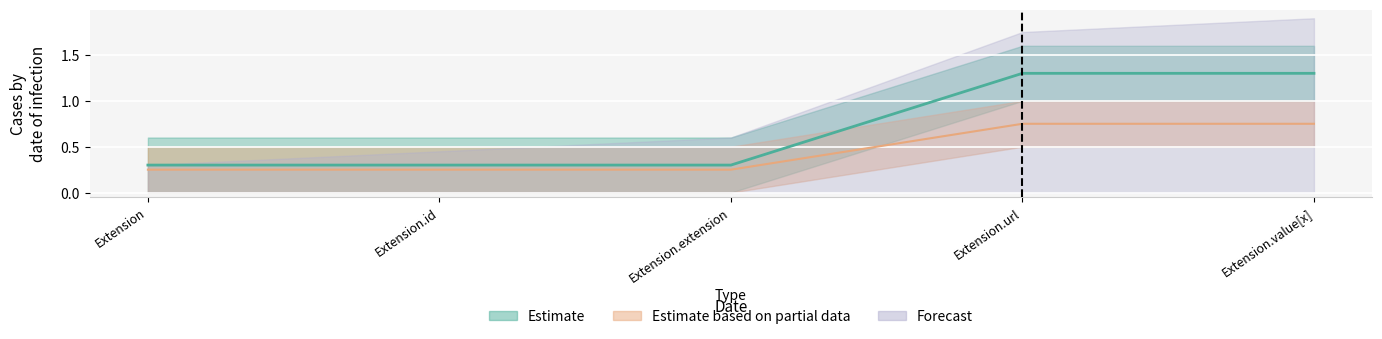

Does the chart display data point markers on the line(s)?

No